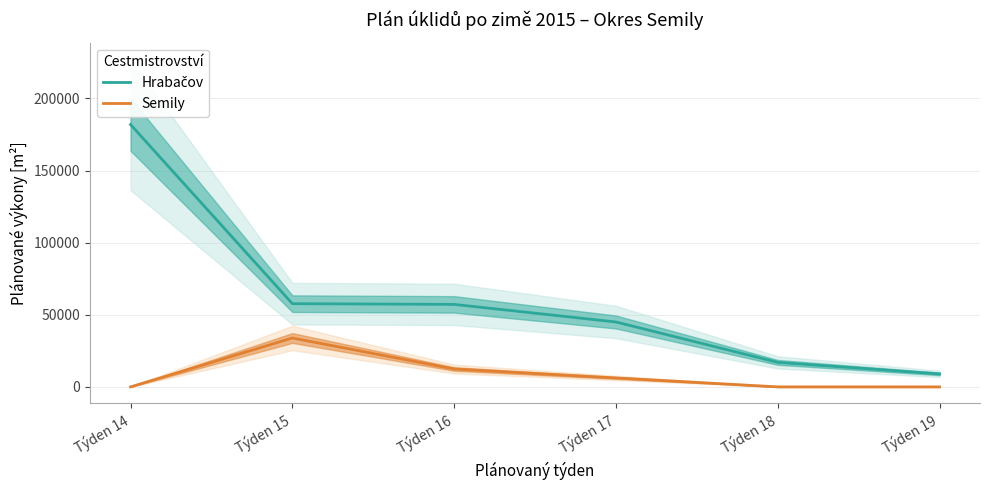

List the labels in order of Semily value, largest first.

Týden 15, Týden 16, Týden 17, Týden 14, Týden 18, Týden 19